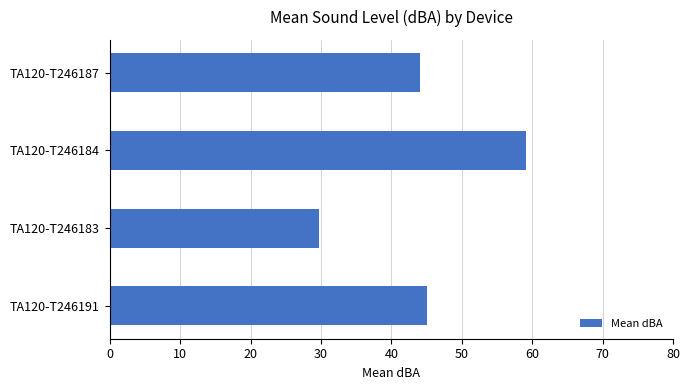

What is the ratio of the value at TA120-T246184 to the value at TA120-T246191?

1.3